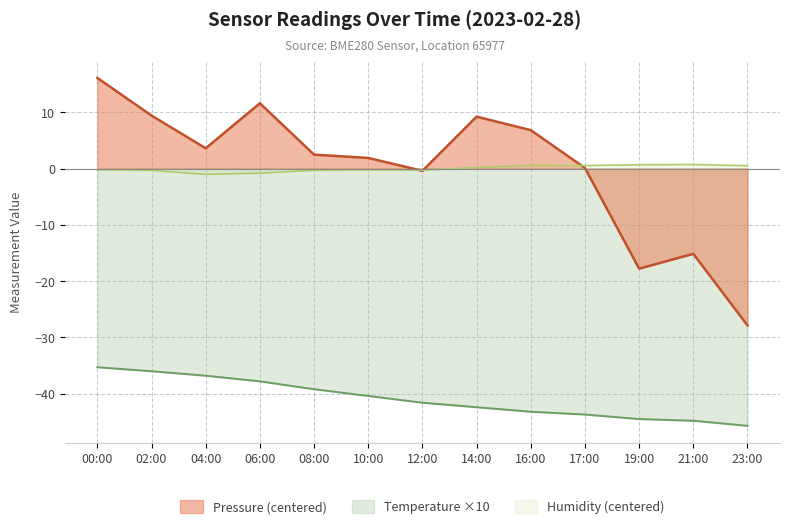

Which category has the highest value in the Temperature series?

00:00